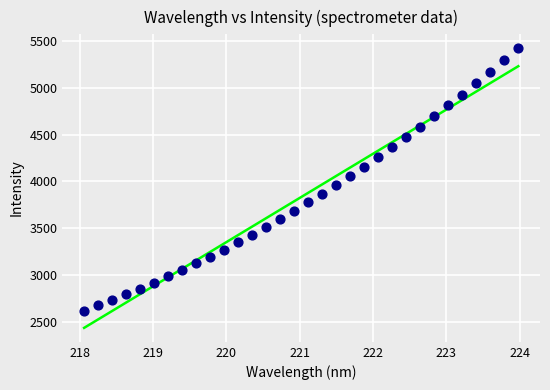

What is the range of Y values (max minus min)?

2803.3